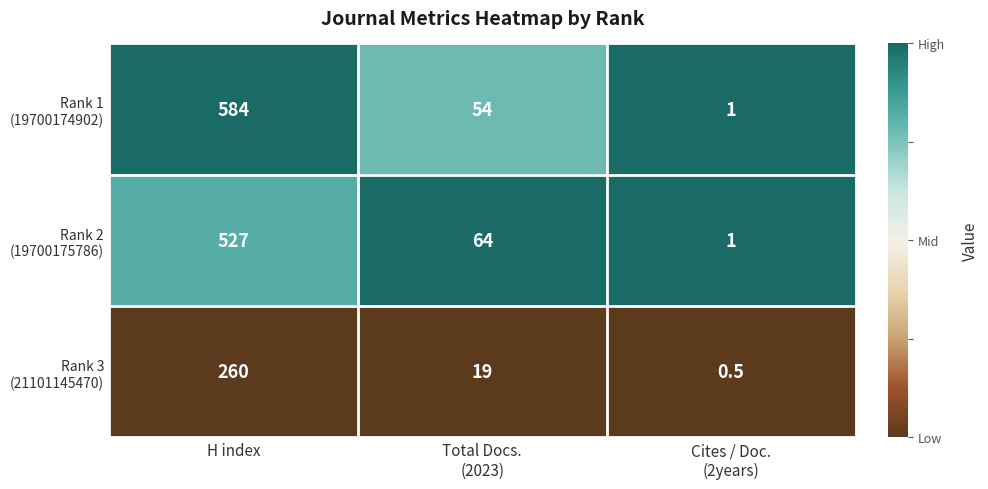

What is the total value across all series at H index?

1371.0